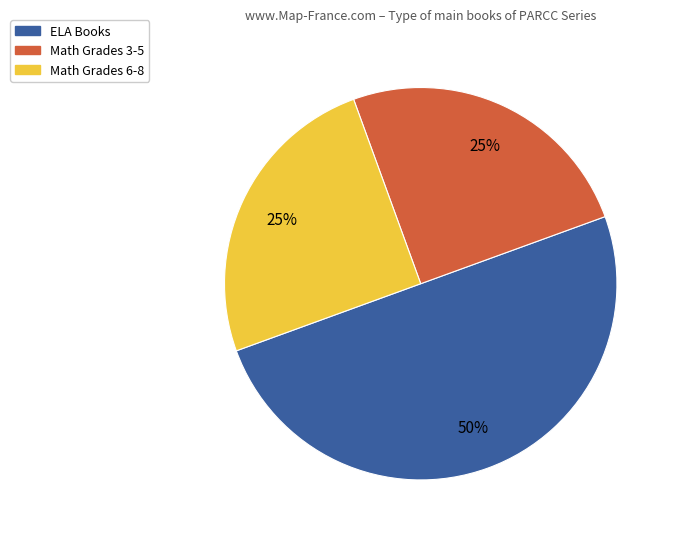

The Math Grades 3-5 slice represents 16% of the pie. True or false?

False